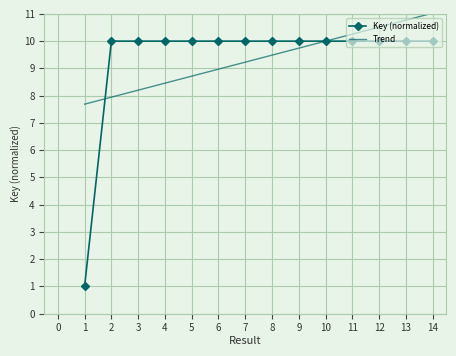

What is the total value across all series at 9?

19.7